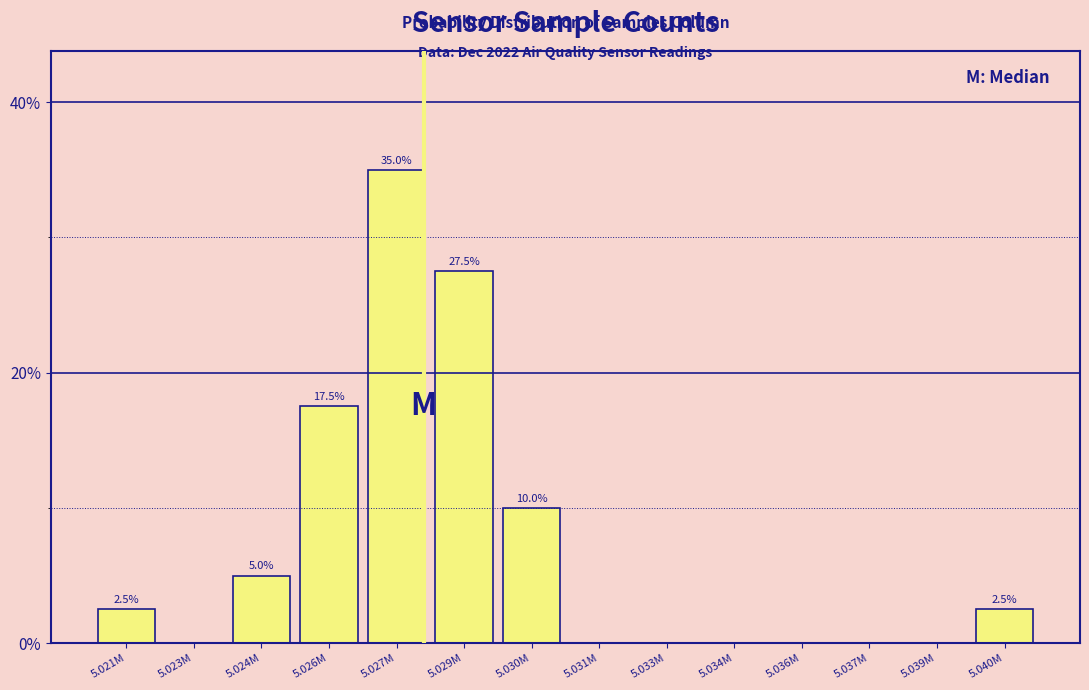

Reading left to right, what are all the values shown in this chart?

5.021M=2.5	5.023M=0.0	5.024M=5.0	5.026M=17.5	5.027M=35.0	5.029M=27.5	5.030M=10.0	5.031M=0.0	5.033M=0.0	5.034M=0.0	5.036M=0.0	5.037M=0.0	5.039M=0.0	5.040M=2.5